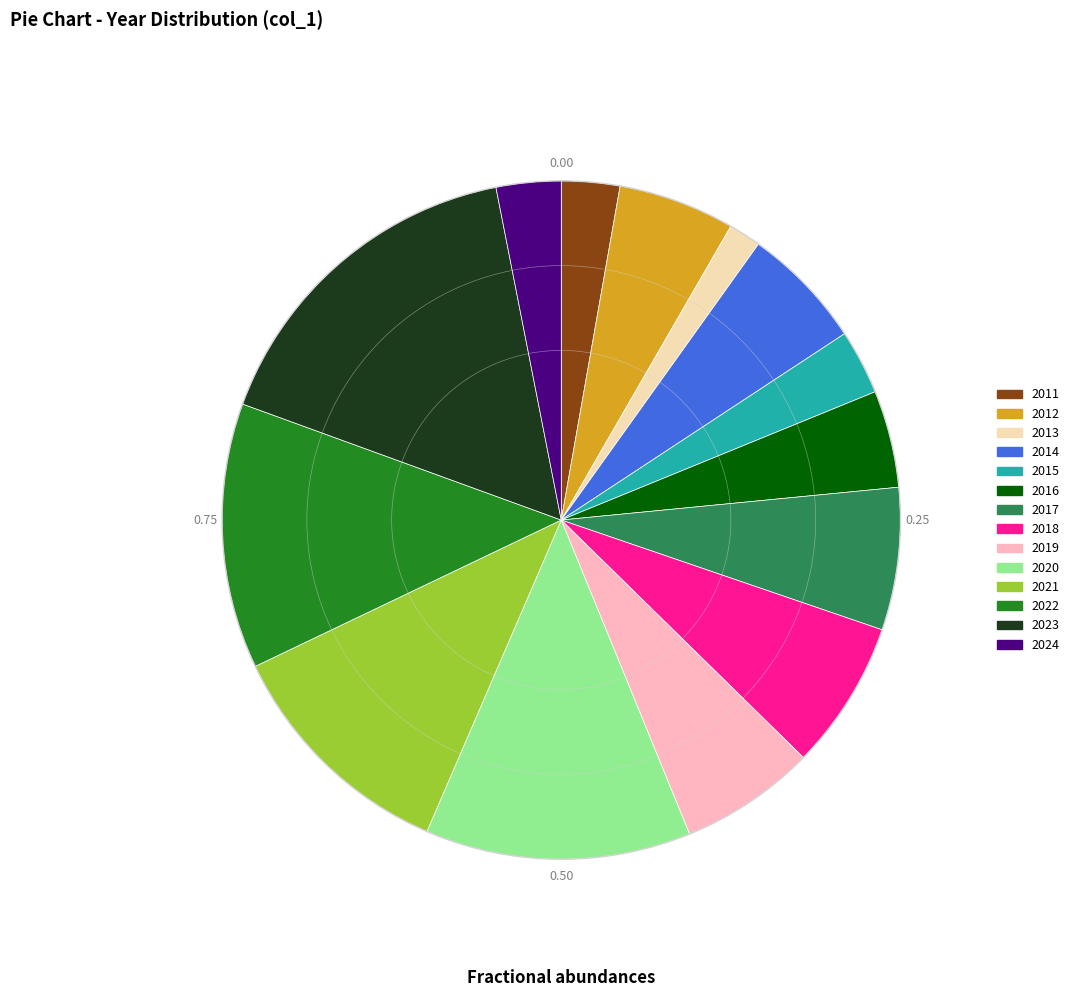

Combined, do 2024 and 2019 account for over 50%?

No